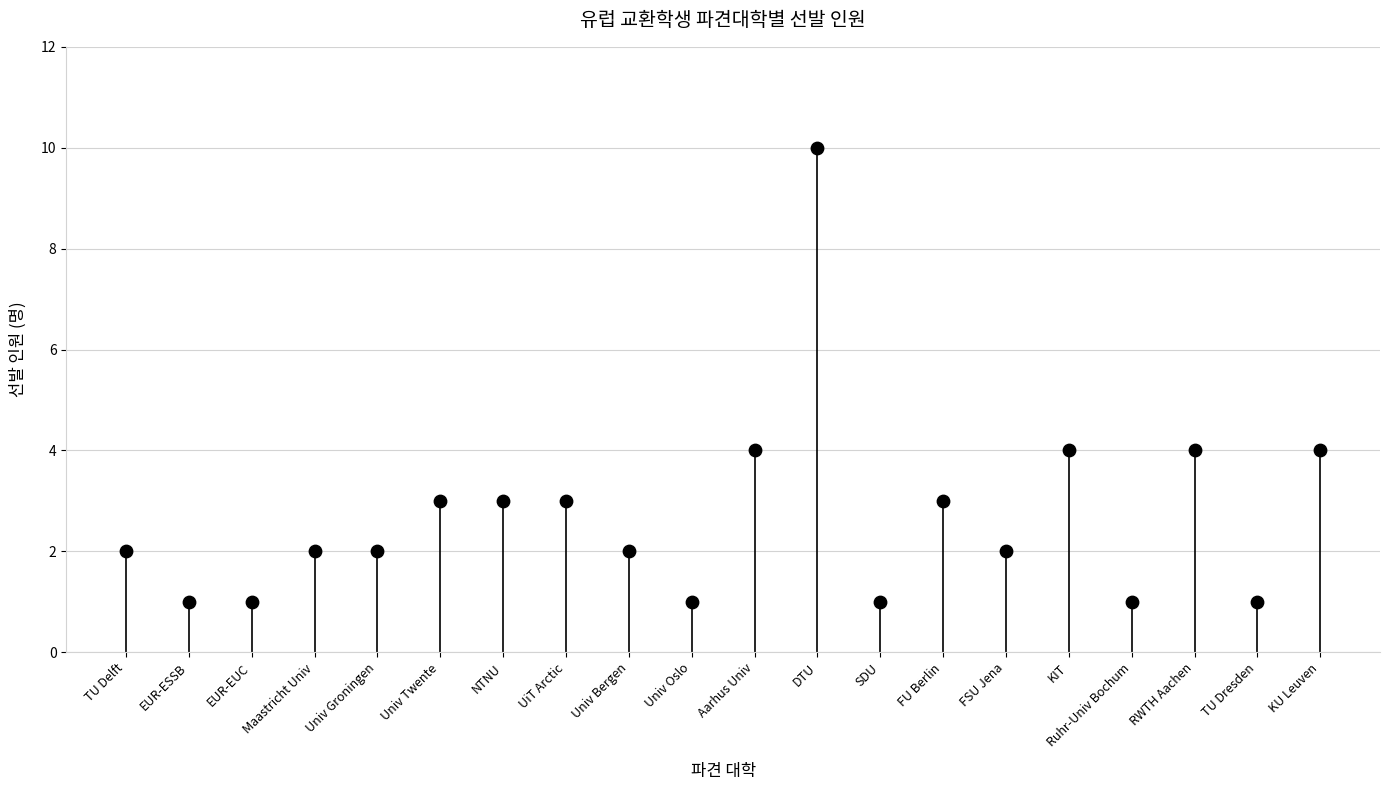

What is the ratio of the value at Ruhr-Univ Bochum to the value at DTU?

0.1